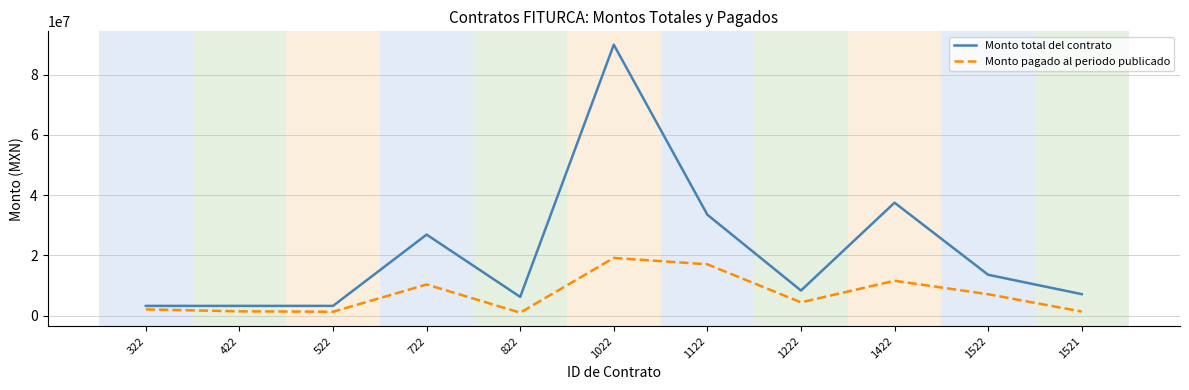

What is the difference between the Monto total del contrato values at 822 and 1422?

31312000.0